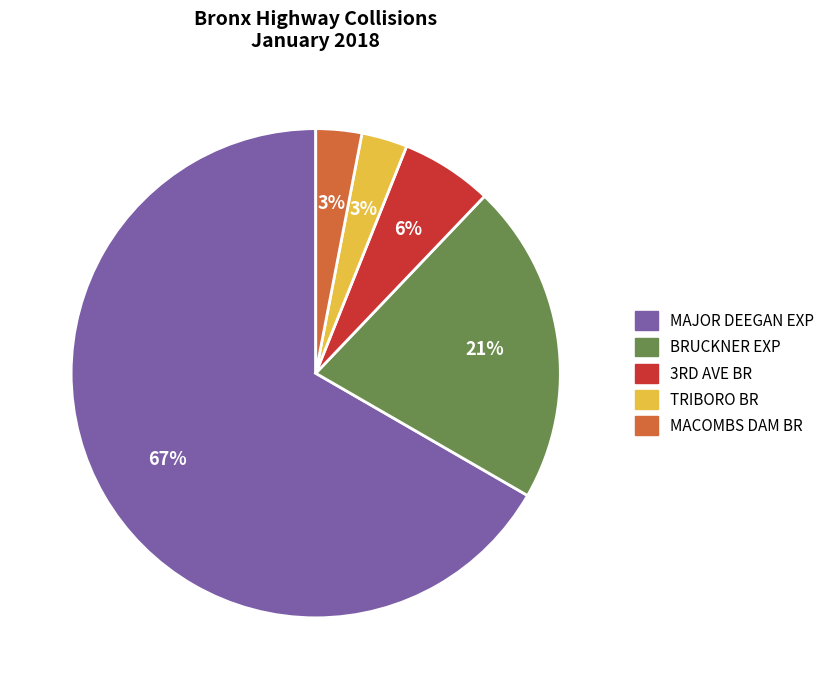

Do MAJOR DEEGAN EXP and MACOMBS DAM BR together represent more than half of the pie?

Yes